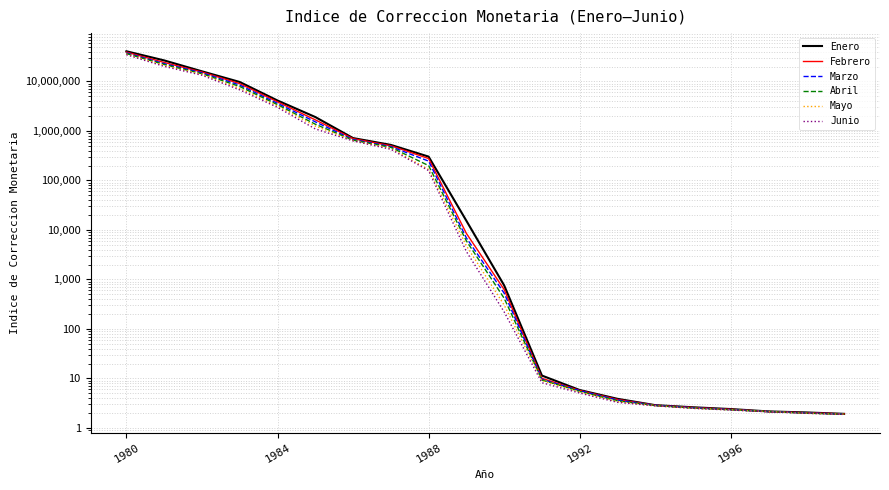

At which category is the sum across all series the highest?

1980